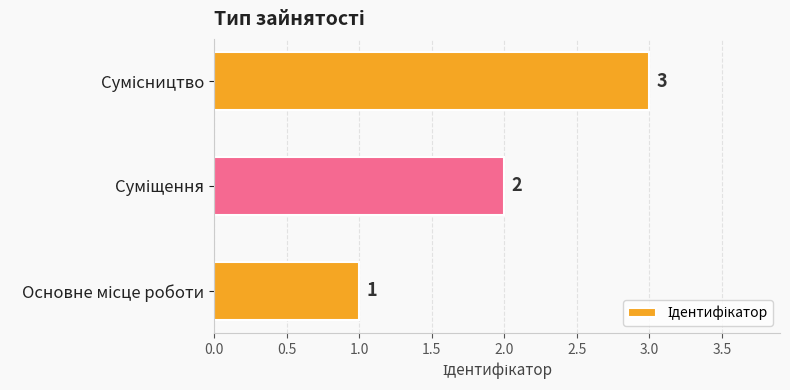

What is the greatest value displayed?

3